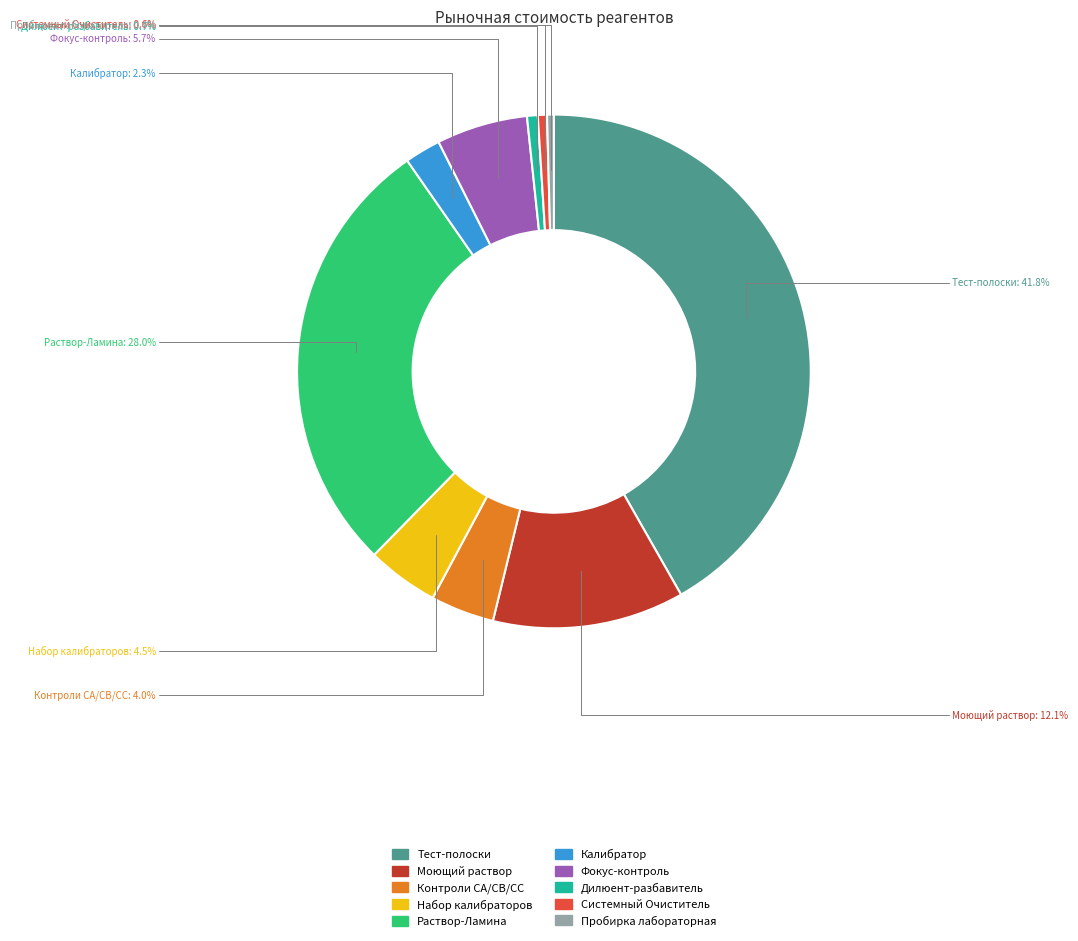

How many slices are in this pie chart?

10